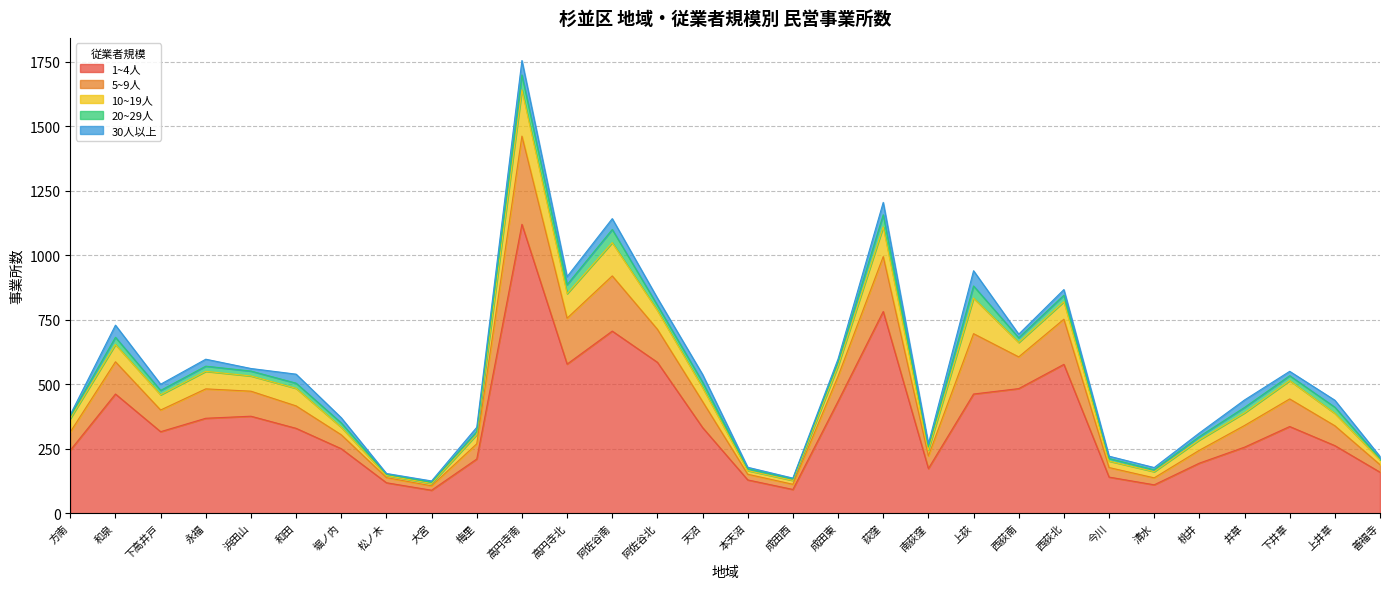

Rank the series at 本天沼 from lowest to highest value.

30人以上, 20~29人, 10~19人, 5~9人, 1~4人